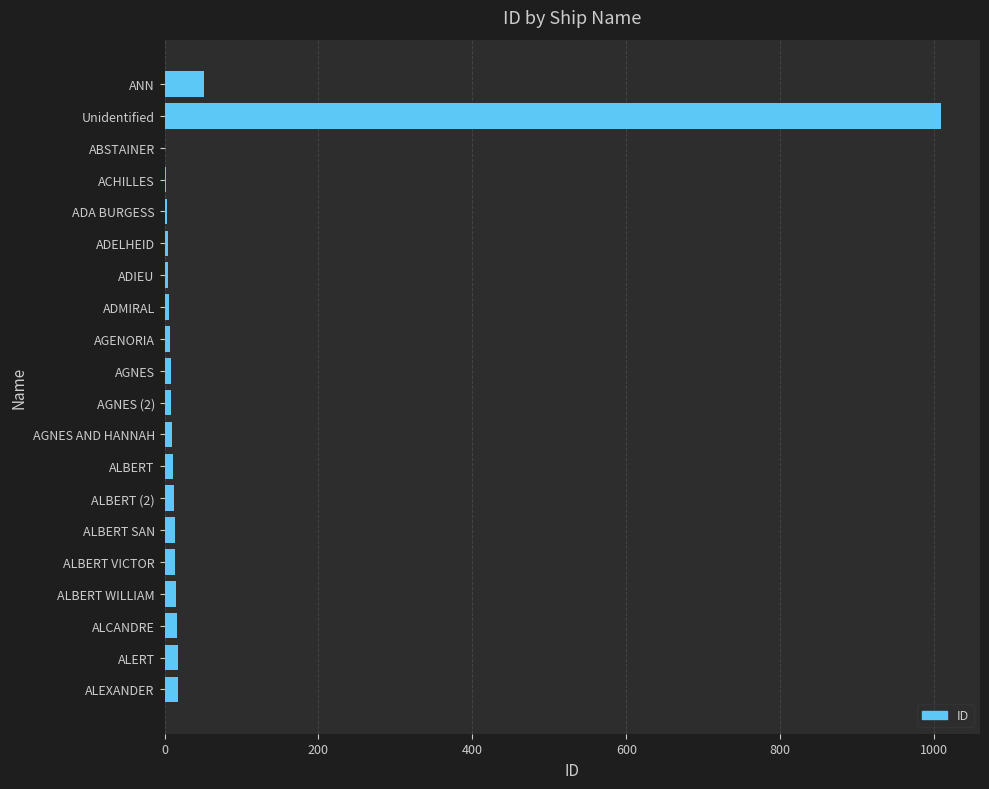

Where is the data nearest to the value 505?

ANN